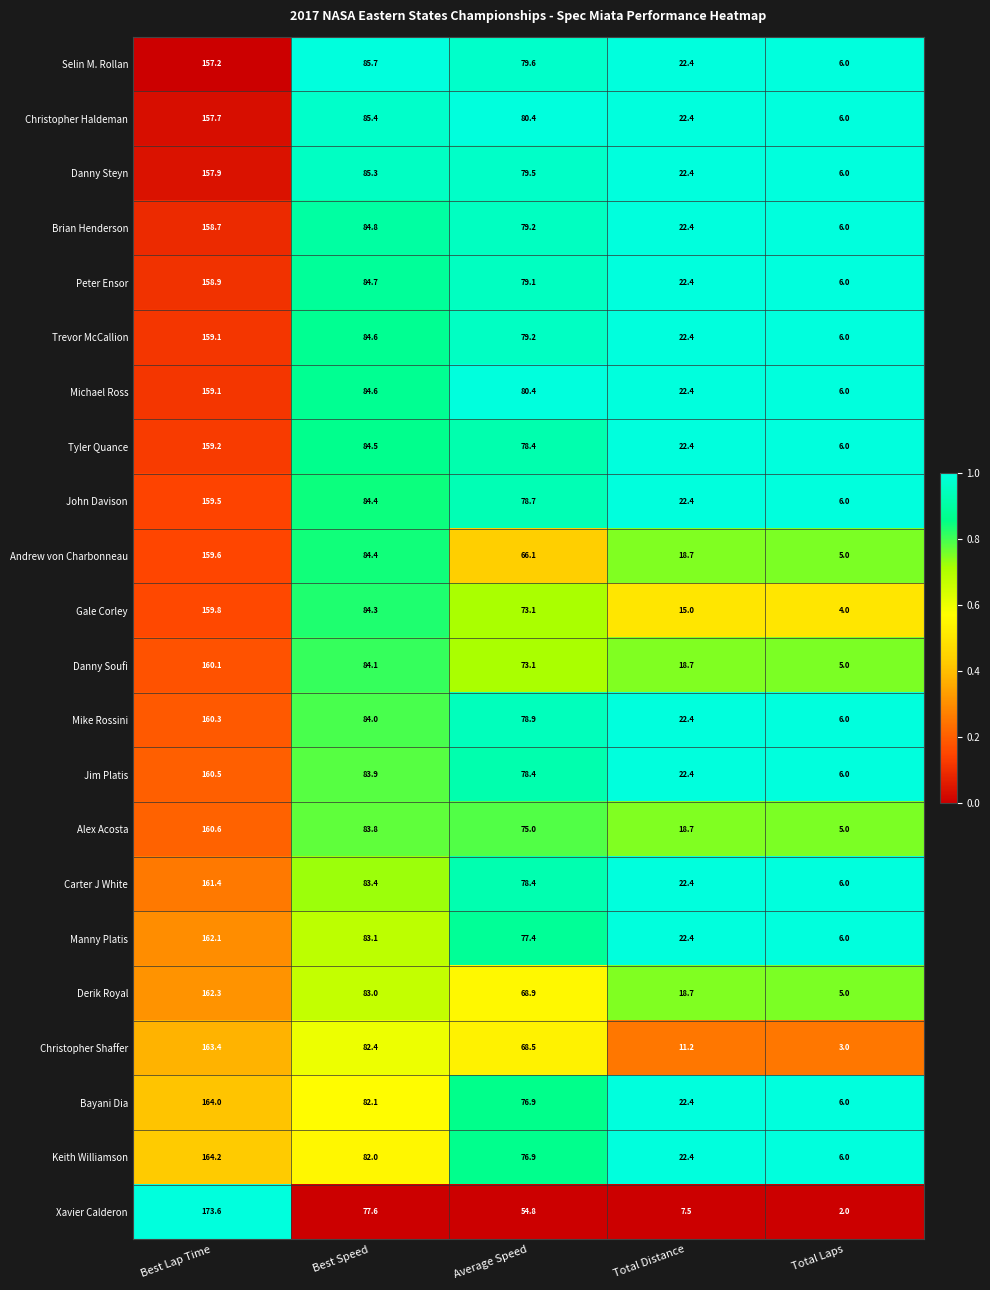

Rank the categories by Selin M. Rollan value from highest to lowest.

Best Lap Time, Best Speed, Average Speed, Total Distance, Total Laps